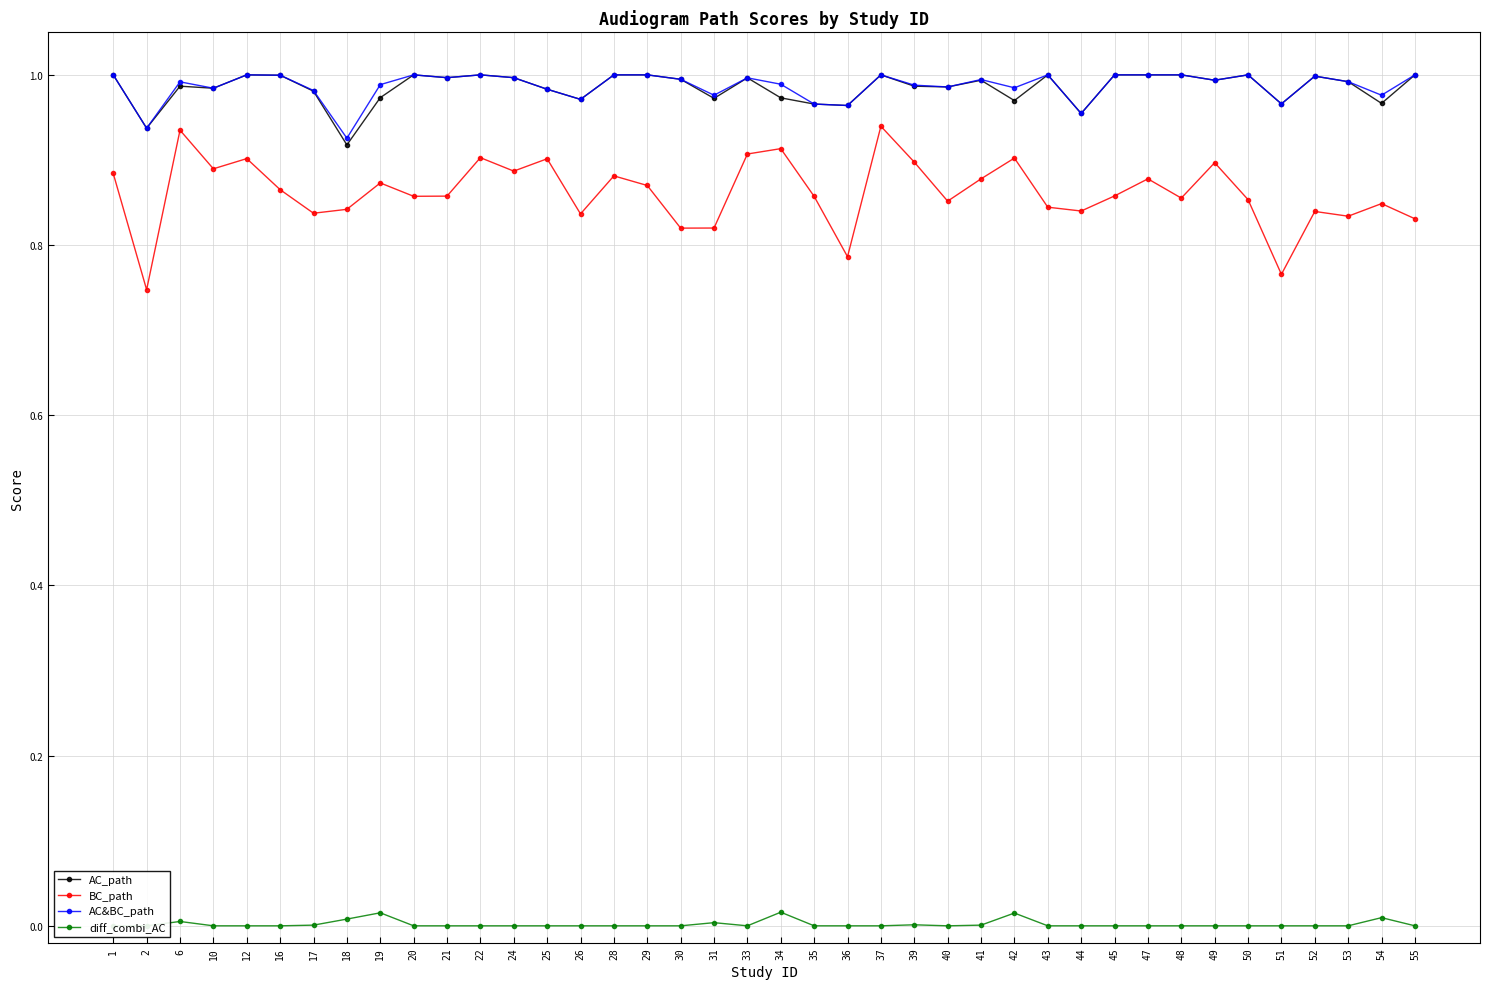

What is the difference between the highest and lowest values at 39?

1.0